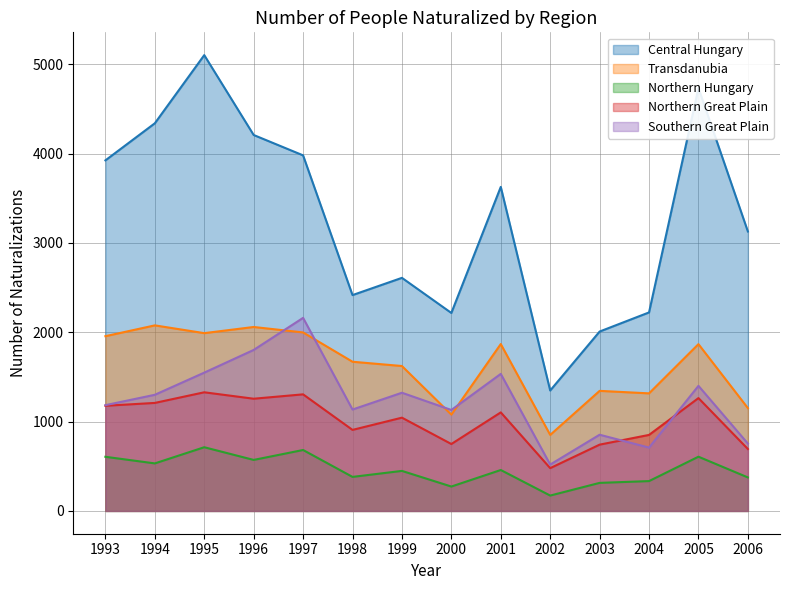

Reading left to right, list all the values displayed in this chart.

Central Hungary: 3924	4339	5102	4208	3980	2416	2609	2216	3627	1348	2008	2222	4733	3128
Transdanubia: 1956	2077	1990	2059	1998	1670	1622	1078	1868	851	1344	1316	1867	1151
Northern Hungary: 606	532	713	571	682	381	448	273	458	172	314	334	607	375
Northern Great Plain: 1177	1209	1328	1256	1305	907	1044	749	1103	479	742	851	1263	693
Southern Great Plain: 1184	1300	1548	1802	2161	1135	1323	1130	1534	519	853	709	1400	754